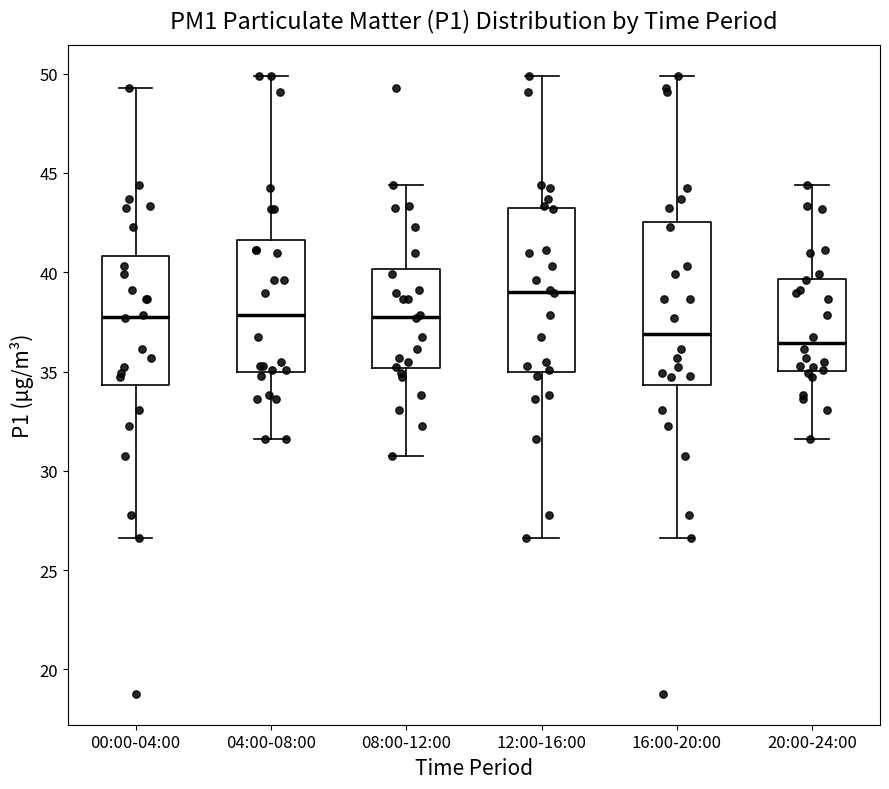

Reading left to right, transcribe this box plot: for each box, give where its median line is, the range the box spans, and where its two whiskers end, as read against the y-axis. The values are not printed on the chart, so give them approximately, as read against the axis.

00:00-04:00: median 38.0, box 34.5 to 41.0, whiskers 26.5 to 49.5
04:00-08:00: median 38.0, box 35.0 to 41.5, whiskers 31.5 to 50.0
08:00-12:00: median 38.0, box 35.0 to 40.0, whiskers 31.0 to 44.5
12:00-16:00: median 39.0, box 35.0 to 43.0, whiskers 26.5 to 50.0
16:00-20:00: median 37.0, box 34.5 to 42.5, whiskers 26.5 to 50.0
20:00-24:00: median 36.5, box 35.0 to 39.5, whiskers 31.5 to 44.5